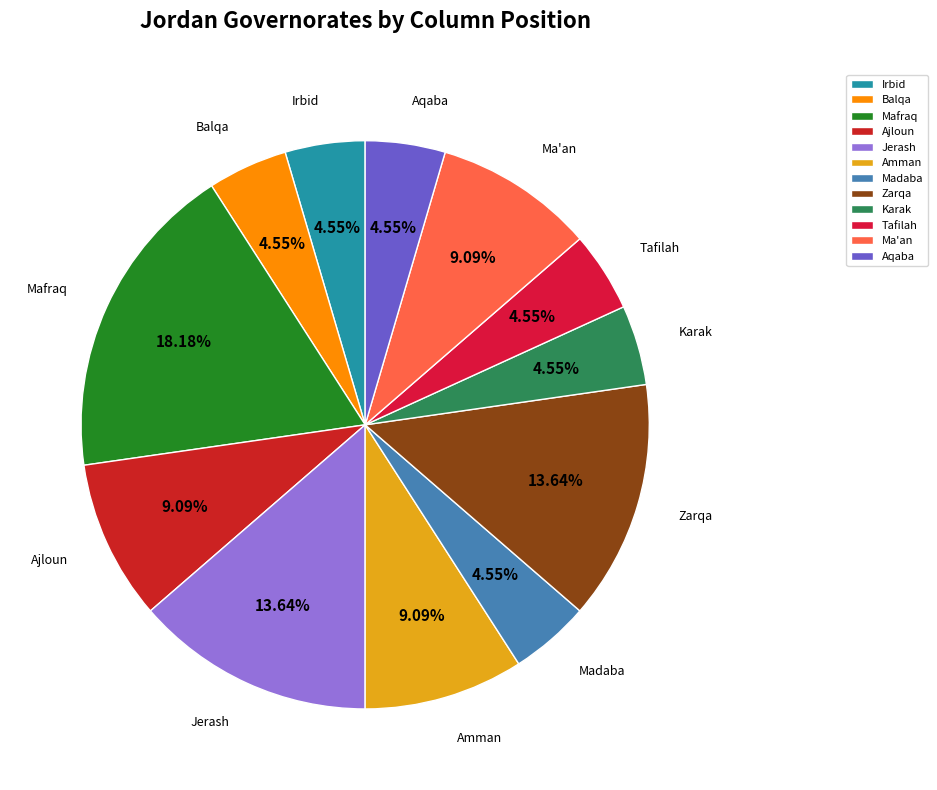

To the nearest percent, what is the difference between the Karak and Mafraq slice percentages?

14%